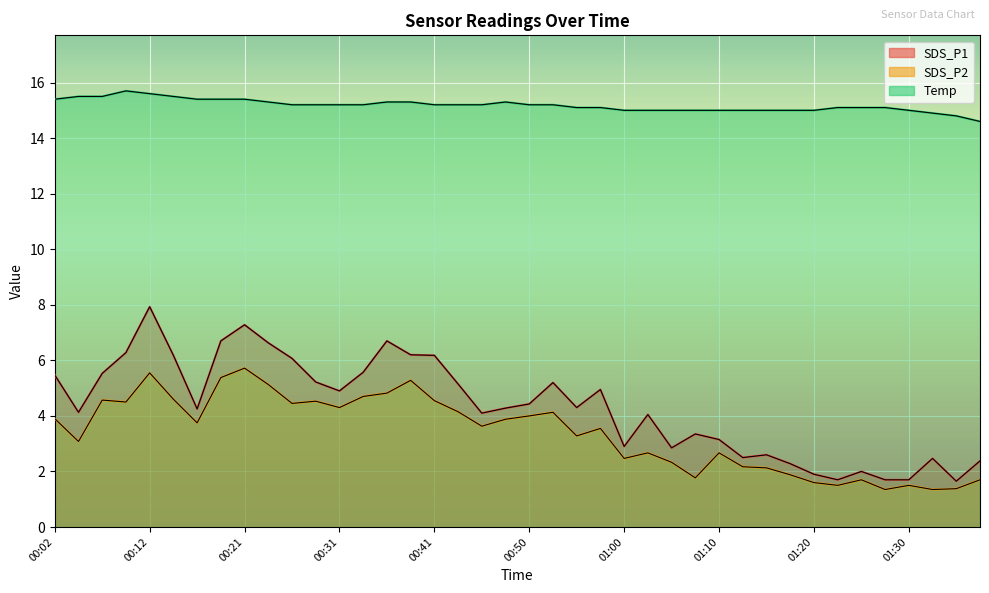

Reading left to right, transcribe all the data shown in this chart.

SDS_P1: 5.5	4.1	5.5	6.3	7.9	6.2	4.2	6.7	7.3	6.6	6.1	5.2	4.9	5.6	6.7	6.2	6.2	5.2	4.1	4.3	4.4	5.2	4.3	5.0	2.9	4.0	2.9	3.4	3.1	2.5	2.6	2.3	1.9	1.7	2.0	1.7	1.7	2.5	1.6	2.4
SDS_P2: 3.9	3.1	4.6	4.5	5.5	4.6	3.8	5.4	5.7	5.1	4.5	4.5	4.3	4.7	4.8	5.3	4.5	4.2	3.6	3.9	4.0	4.1	3.3	3.5	2.5	2.7	2.3	1.8	2.7	2.2	2.1	1.9	1.6	1.5	1.7	1.4	1.5	1.4	1.4	1.7
Temp: 15.4	15.5	15.5	15.7	15.6	15.5	15.4	15.4	15.4	15.3	15.2	15.2	15.2	15.2	15.3	15.3	15.2	15.2	15.2	15.3	15.2	15.2	15.1	15.1	15.0	15.0	15.0	15.0	15.0	15.0	15.0	15.0	15.0	15.1	15.1	15.1	15.0	14.9	14.8	14.6